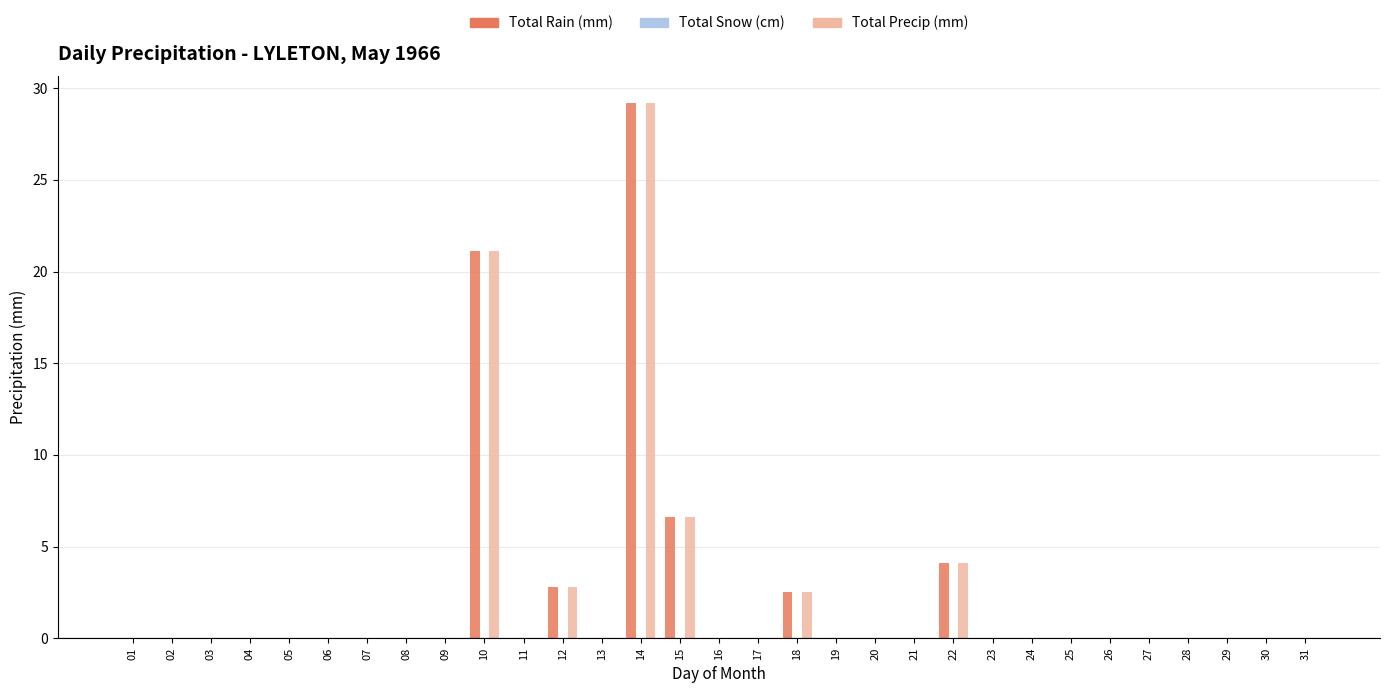

Is the value of Total Precip (mm) at 09 greater than the value of Total Rain (mm) at 15?

No